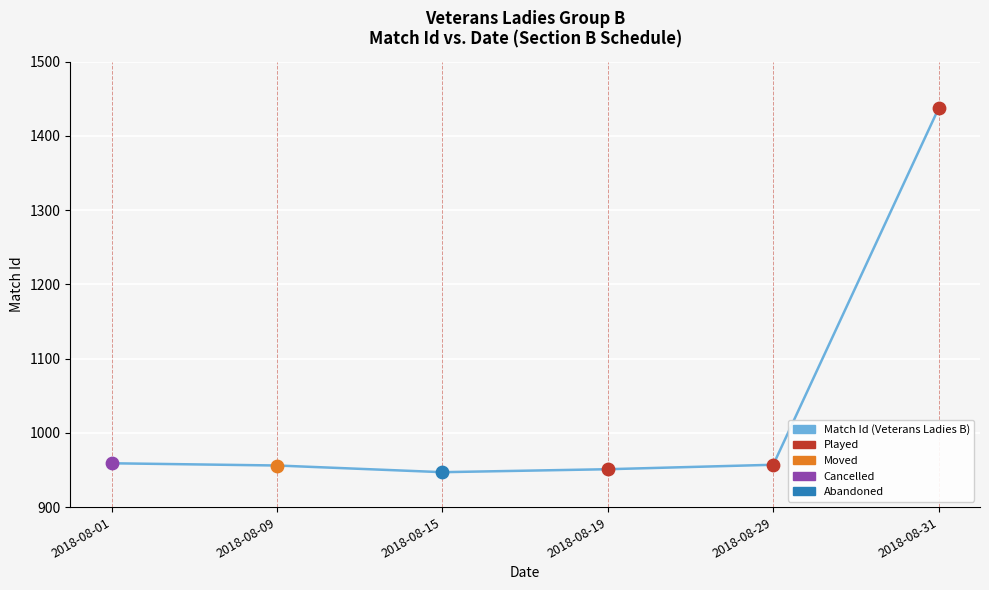

What is the ratio of the value at 2018-08-09 to the value at 2018-08-31?

0.7